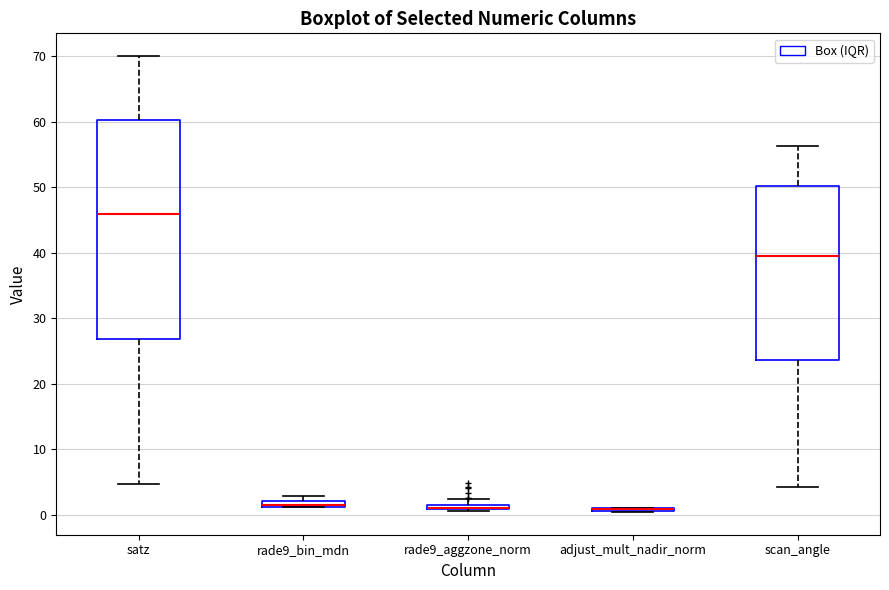

Which box is the tallest, from its lower edge to its upper edge?

satz